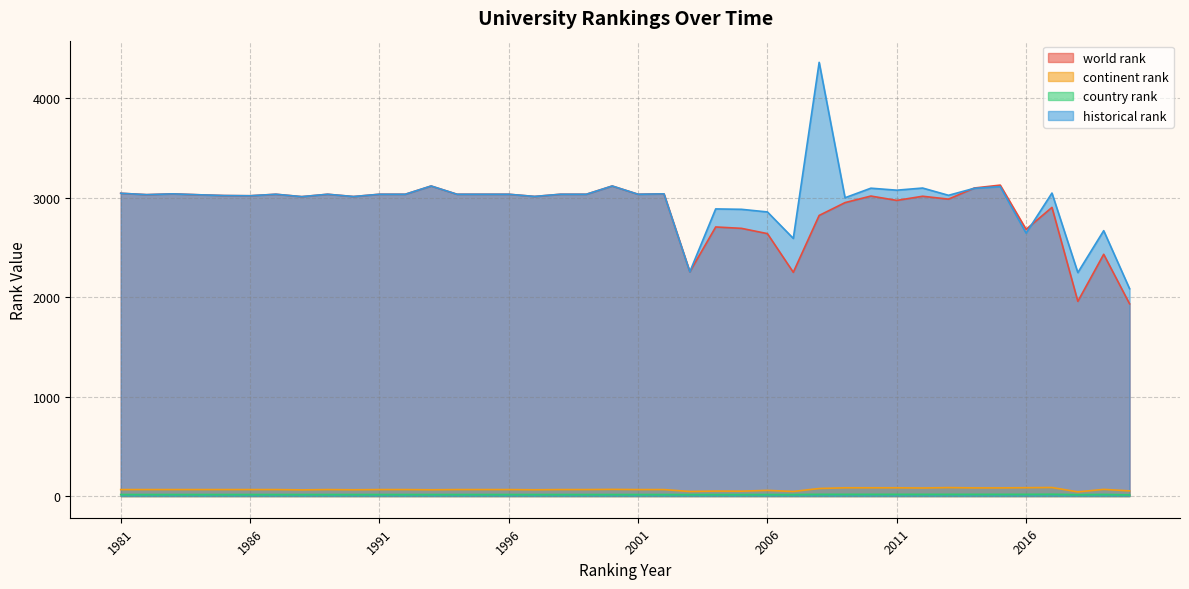

What value does the country rank series have at 1991?

15.0